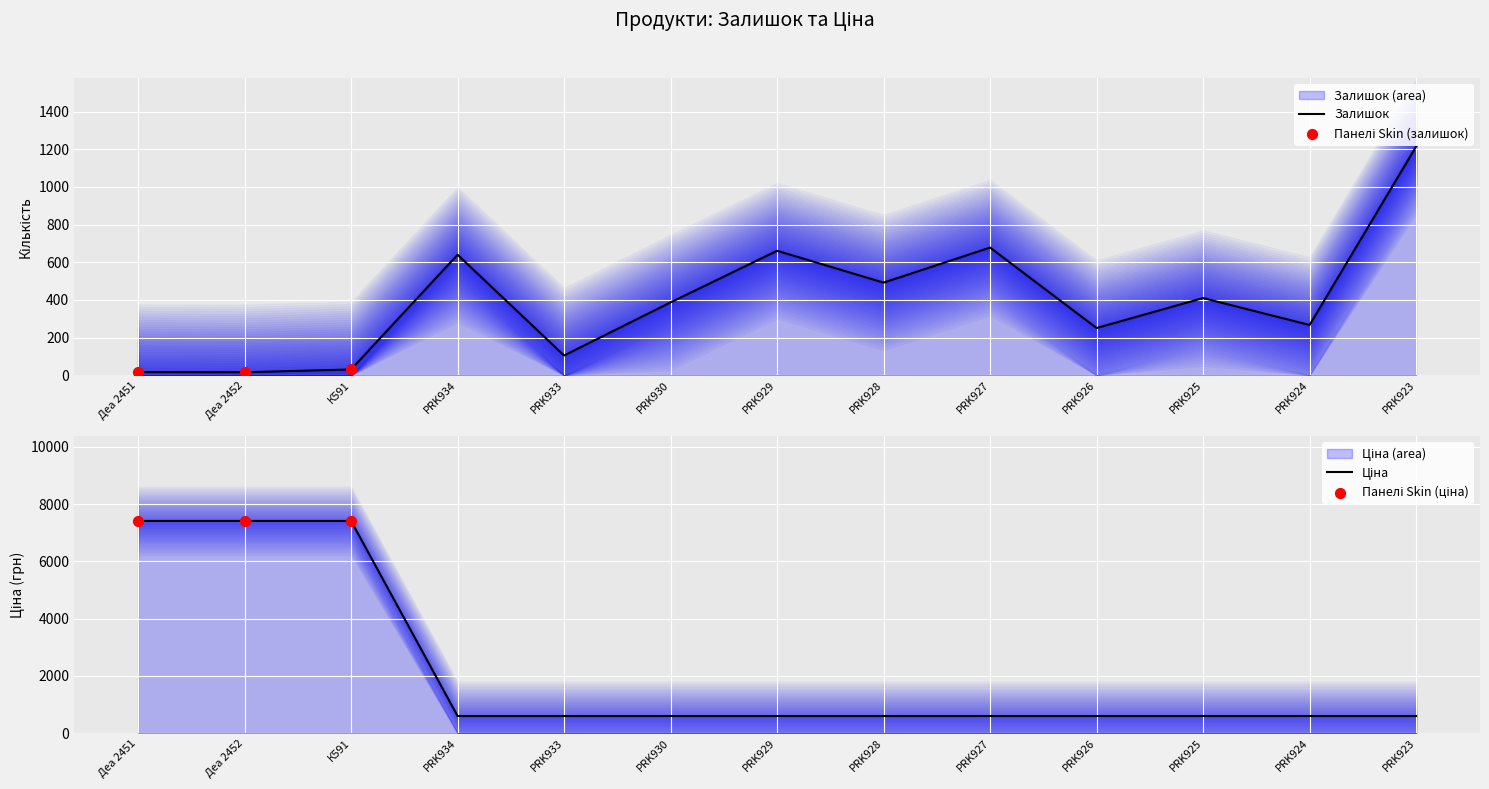

Which series has the largest total across all categories?

Ціна